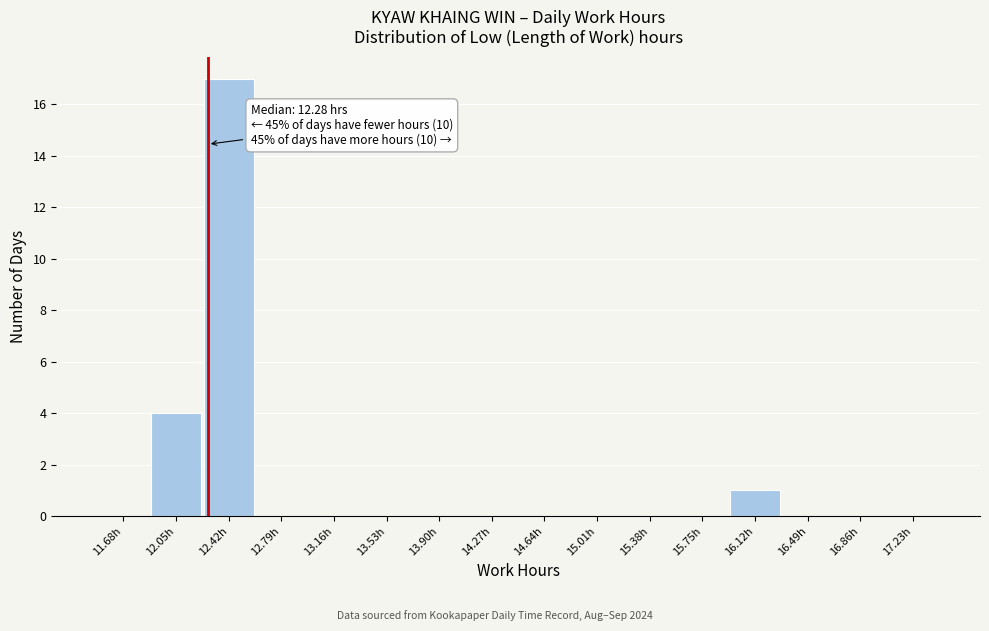

Over which range of the x-axis is the bar tallest?

12.24 to 12.61